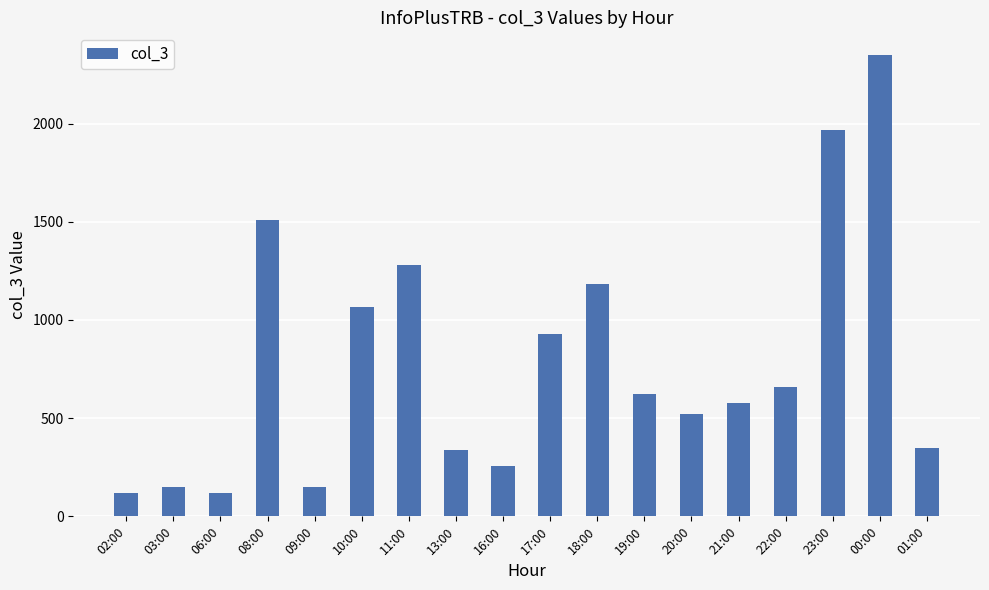

Which label corresponds to the largest value in the chart?

00:00